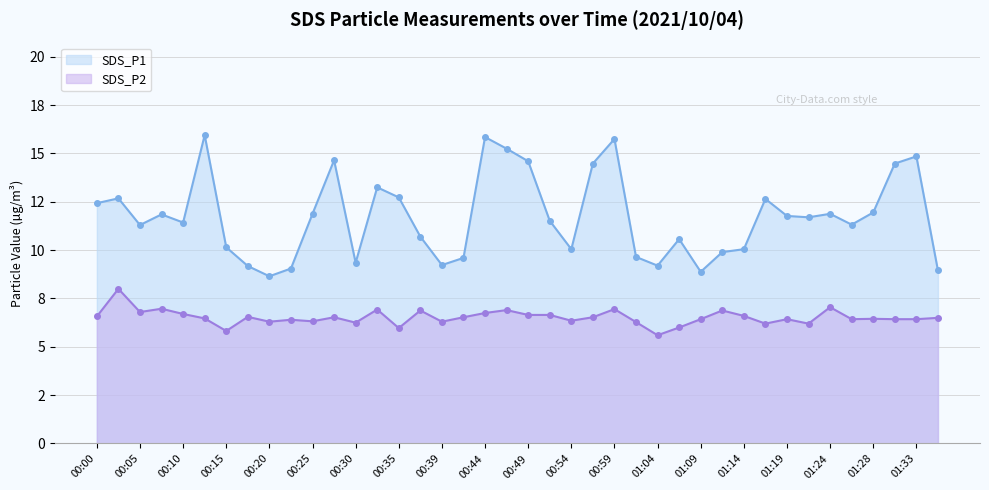

True or false: SDS_P2 has more than 1 interior local peaks.

True